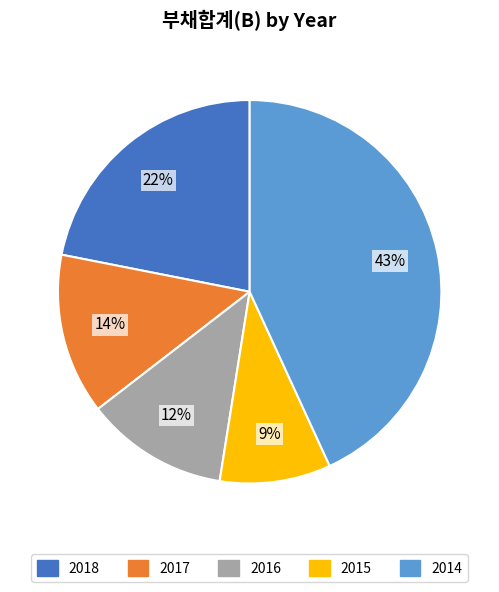

How many segments does this pie chart have?

5